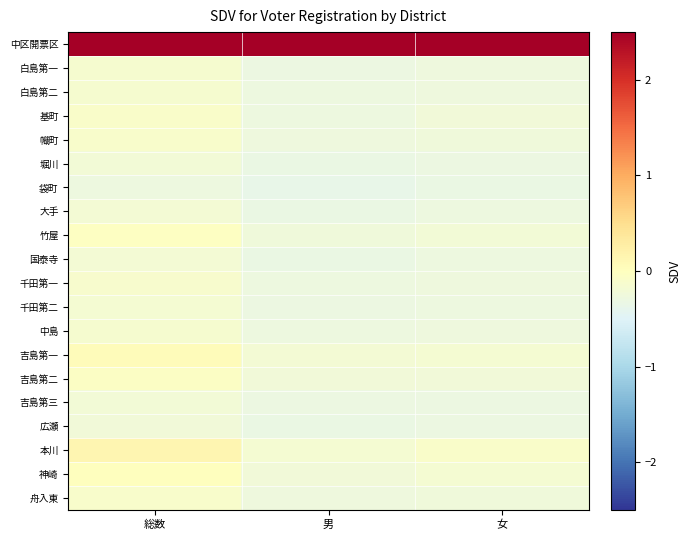

List the series in order of their peak value, highest first.

中区開票区, 本川, 吉島第一, 神崎, 竹屋, 吉島第二, 基町, 舟入東, 幟町, 千田第一, 白島第二, 中島, 白島第一, 千田第二, 国泰寺, 大手, 吉島第三, 堀川, 広瀬, 袋町